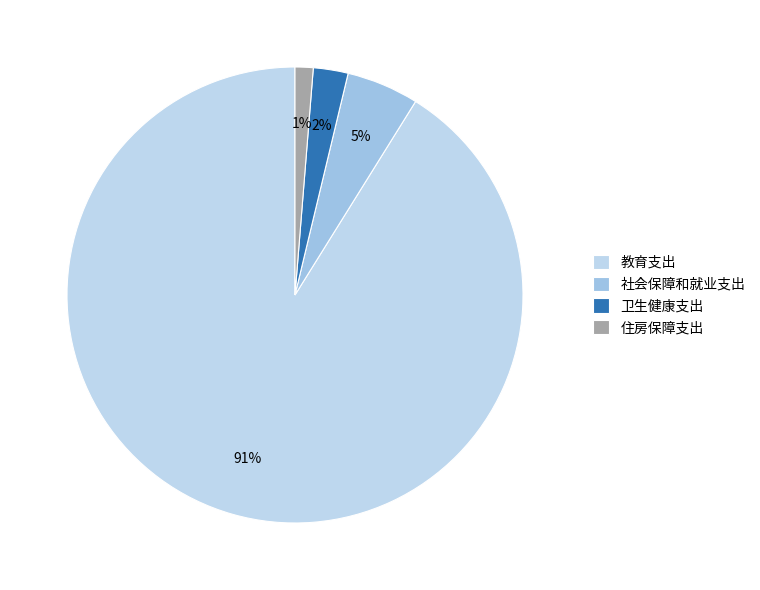

How many segments does this pie chart have?

4